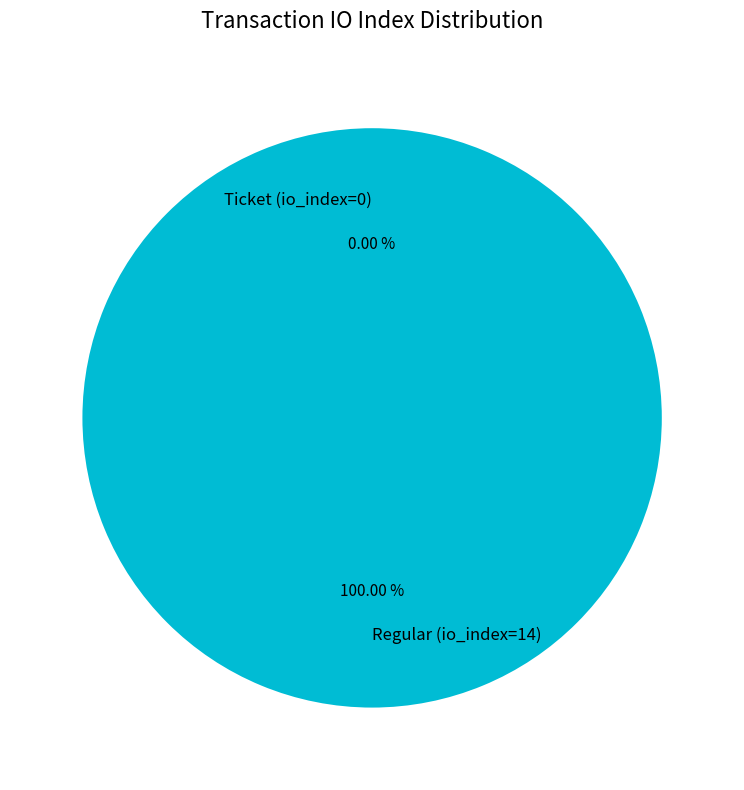

To the nearest percent, what is the difference between the largest and smallest slice percentages?

100%